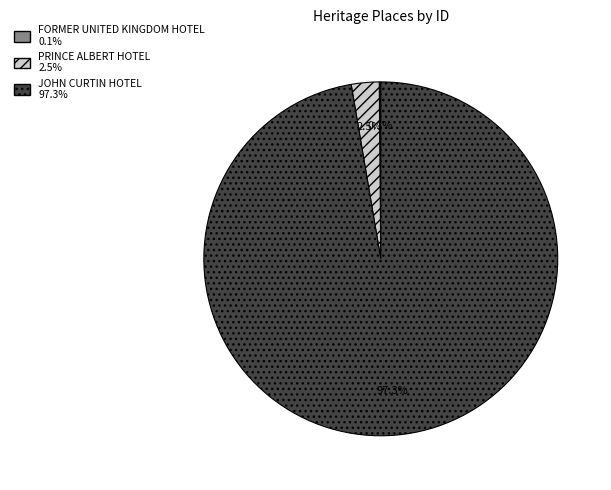

Is PRINCE ALBERT HOTEL the majority of the pie?

No